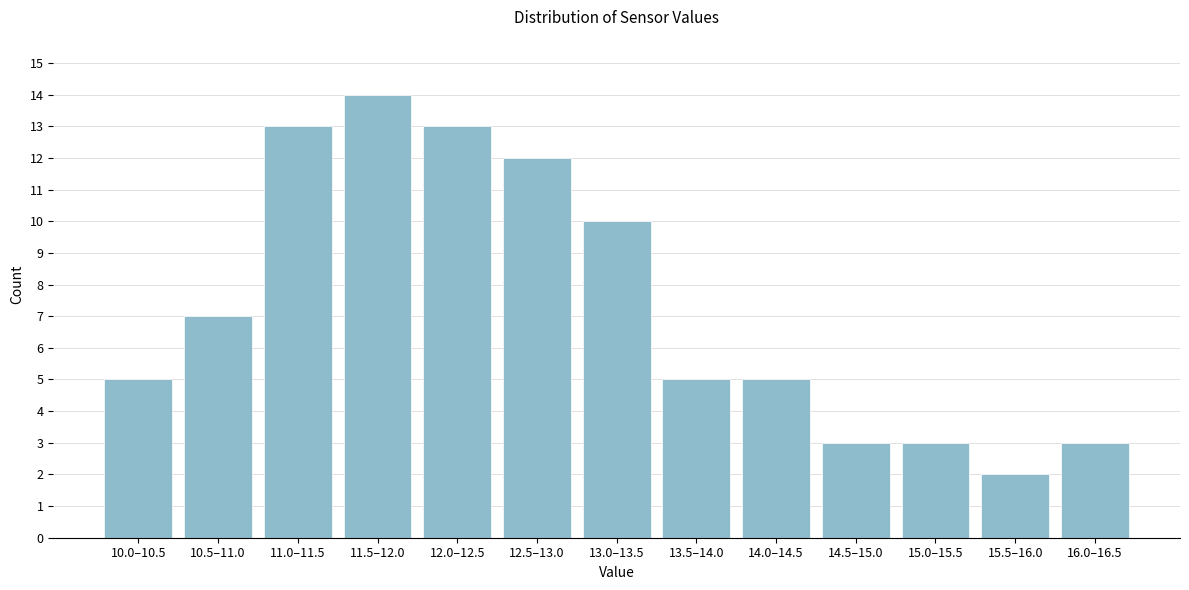

Reading right to left, extract all data points from this chart.

3	2	3	3	5	5	10	12	13	14	13	7	5